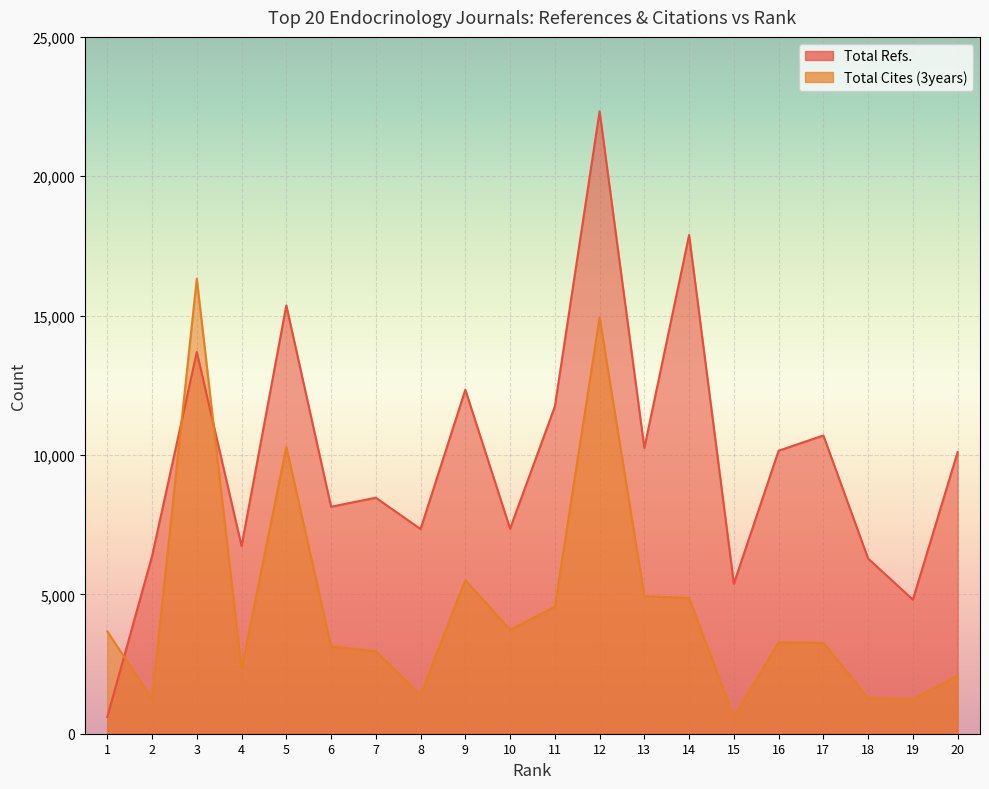

True or false: Total Cites (3years) has a value of 3259 at 17.

True